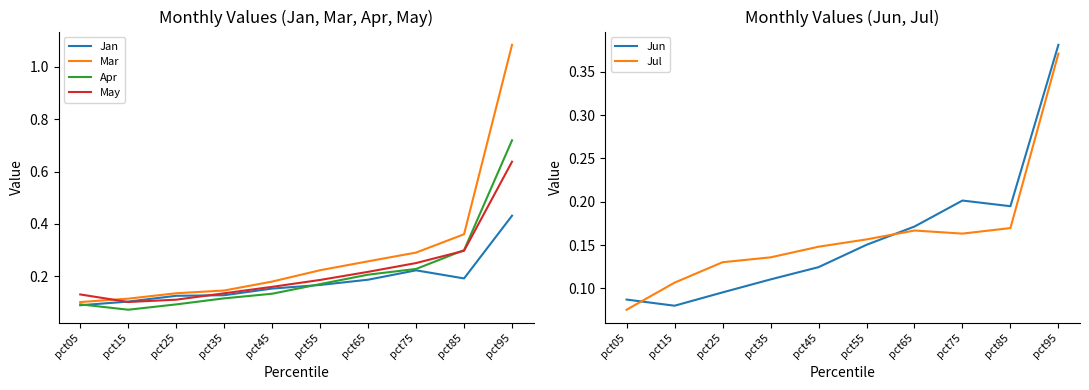

Which series changed the most between pct05 and pct55?

Mar